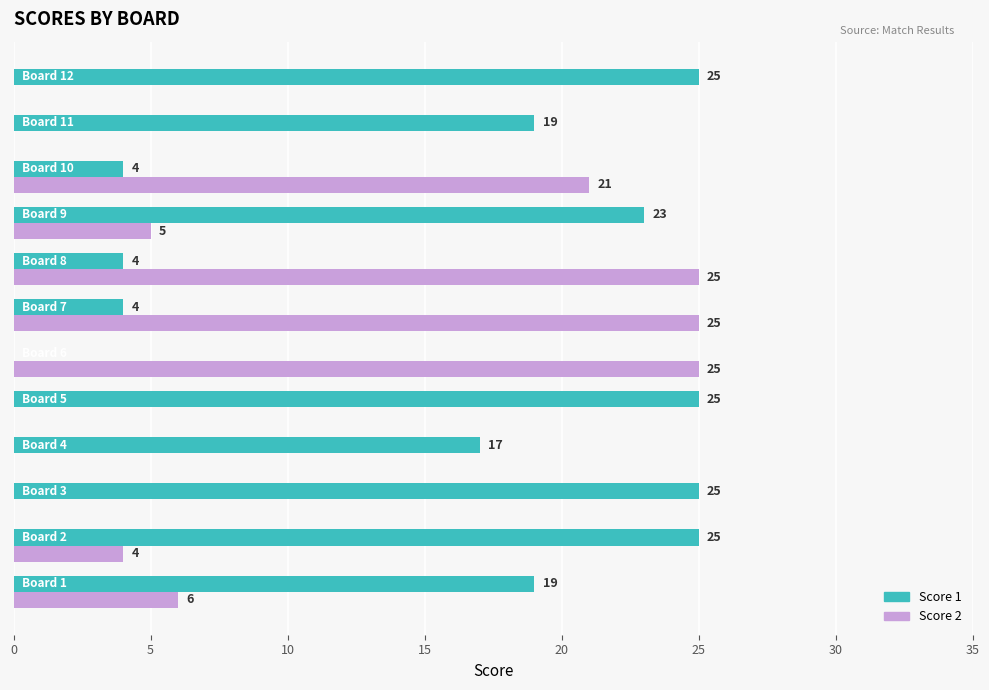

What are all the series names shown in the legend?

Score 1, Score 2